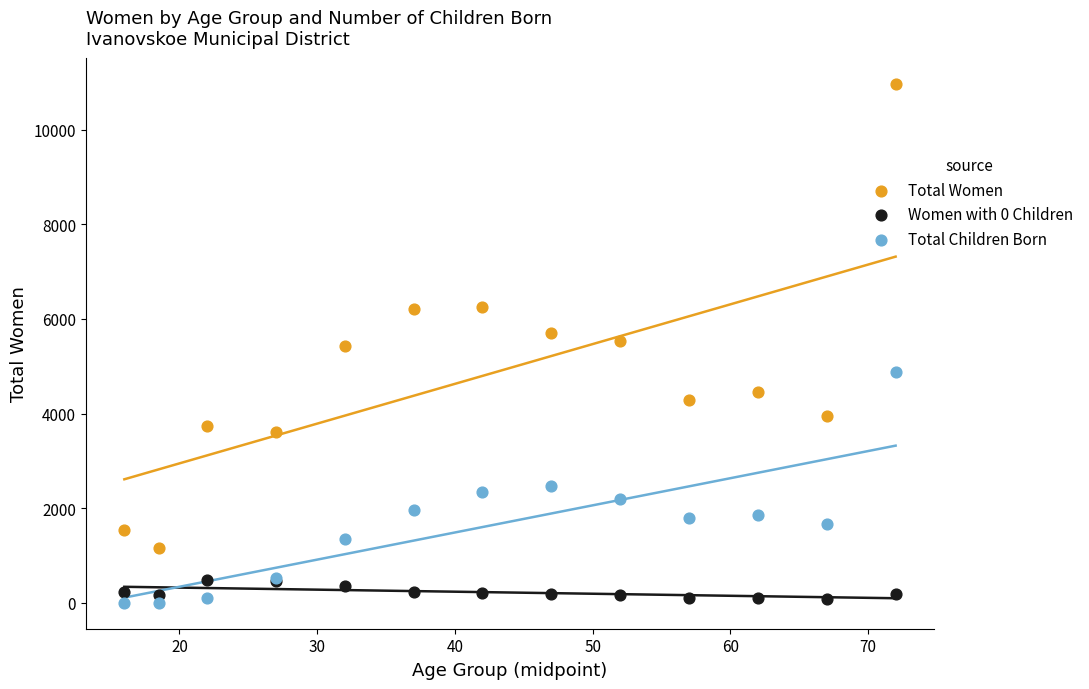

Which series contains the highest Y value?

Total Women